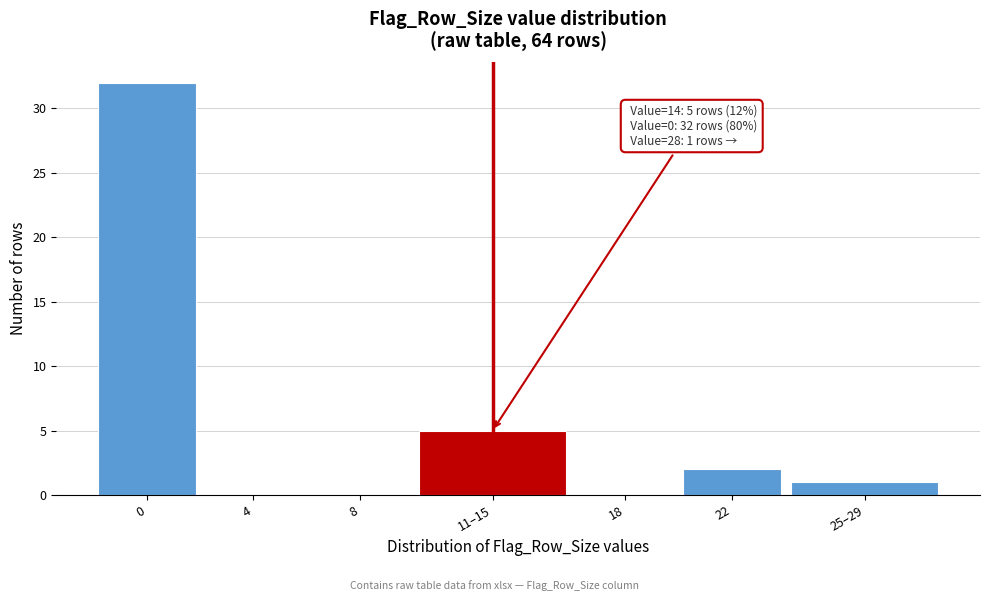

Reading left to right, what are all the values shown in this chart?

0=32	4=0	8=0	11–15=5	18=0	22=2	25–29=1